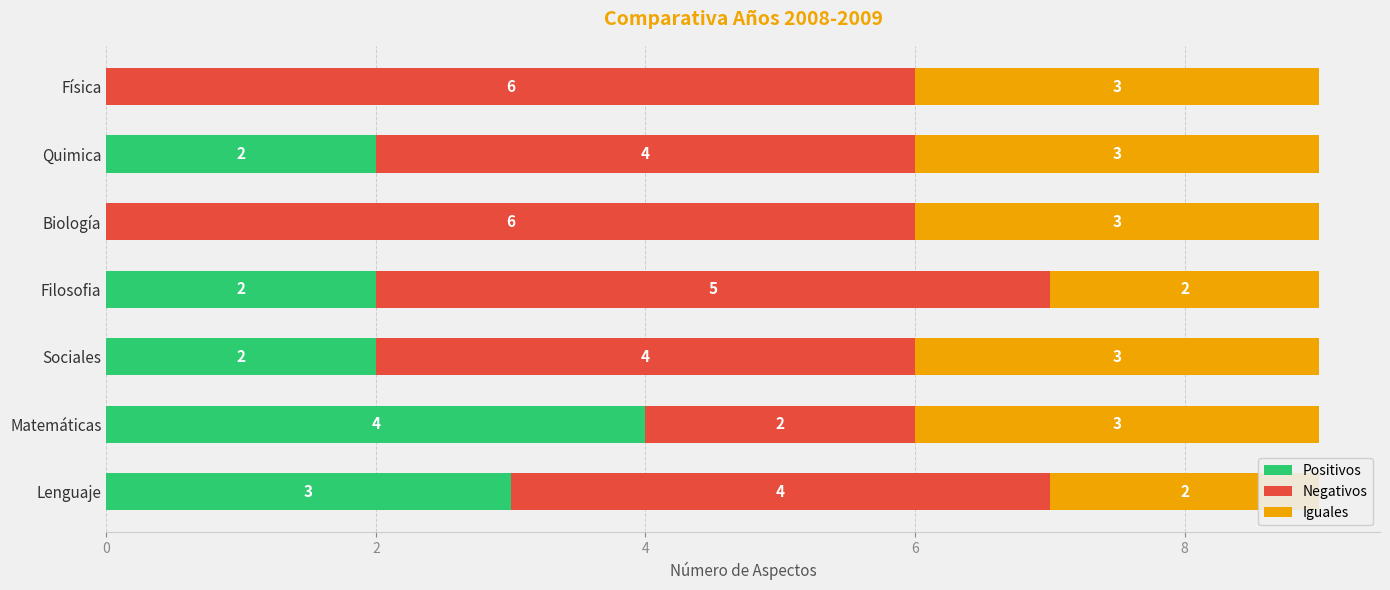

Which has a higher value, Biología or Sociales?

Sociales